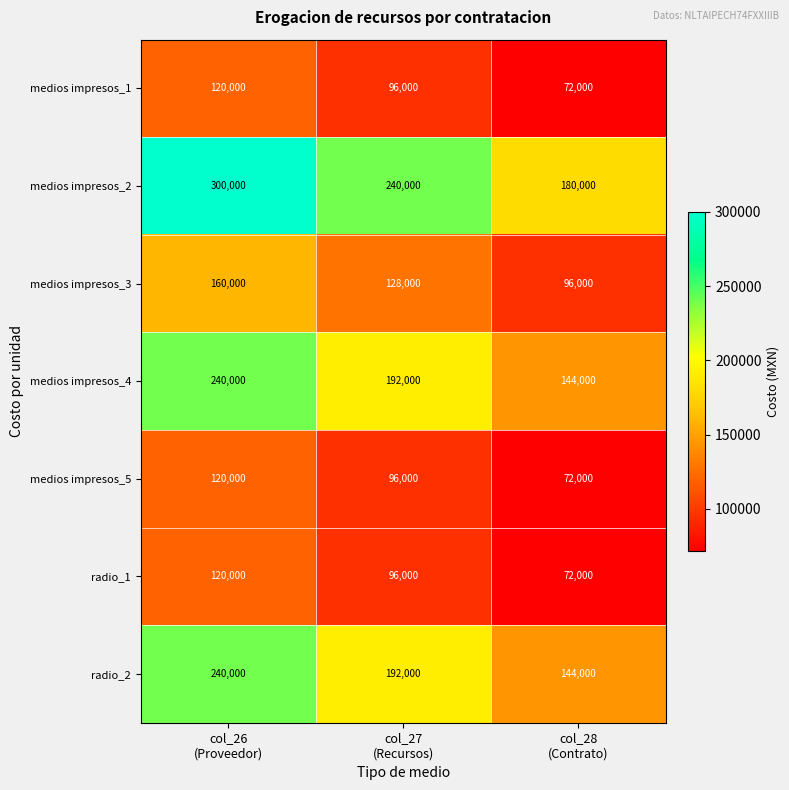

Reading left to right, transcribe all the data shown in this chart.

medios impresos_1: 120000	96000	72000
medios impresos_2: 300000	240000	180000
medios impresos_3: 160000	128000	96000
medios impresos_4: 240000	192000	144000
medios impresos_5: 120000	96000	72000
radio_1: 120000	96000	72000
radio_2: 240000	192000	144000